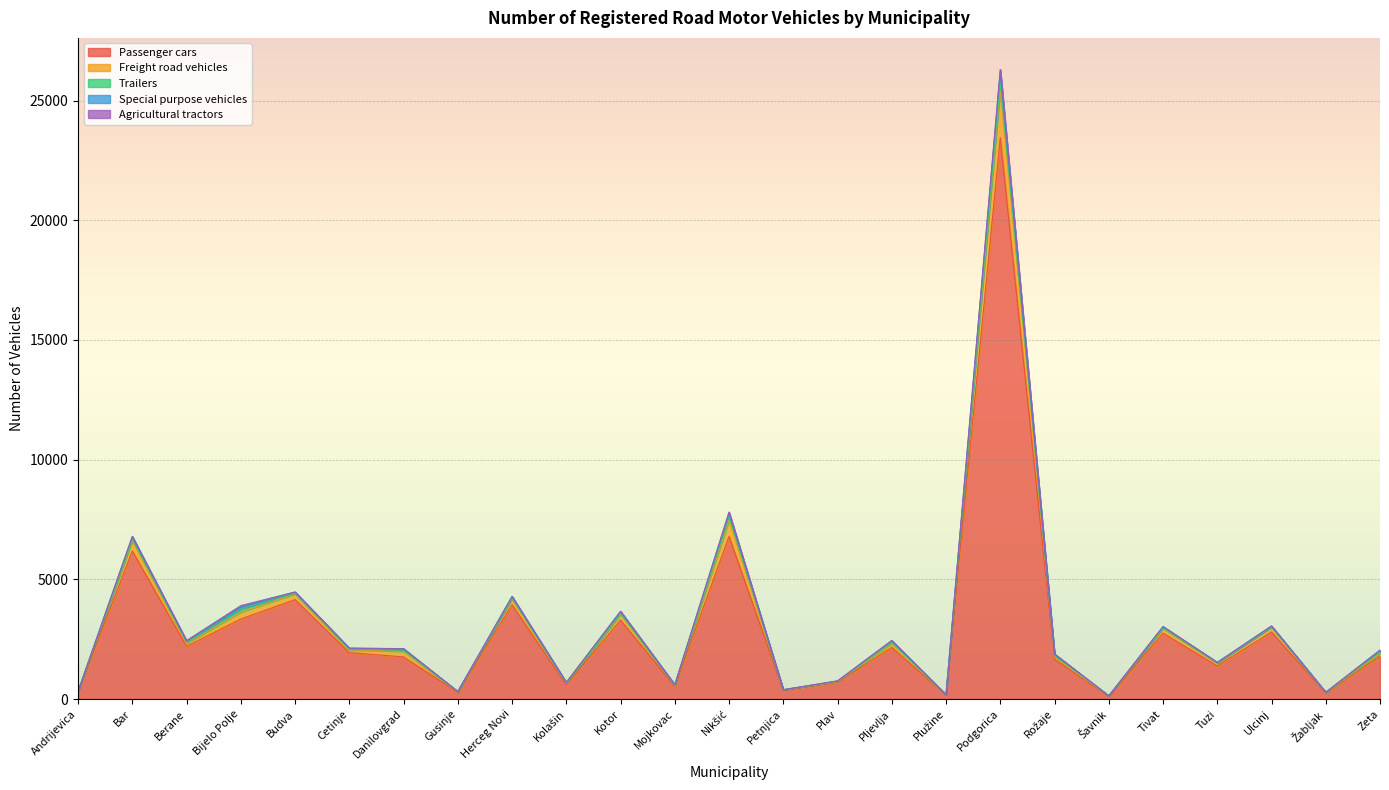

At which category is the sum across all series the highest?

Podgorica